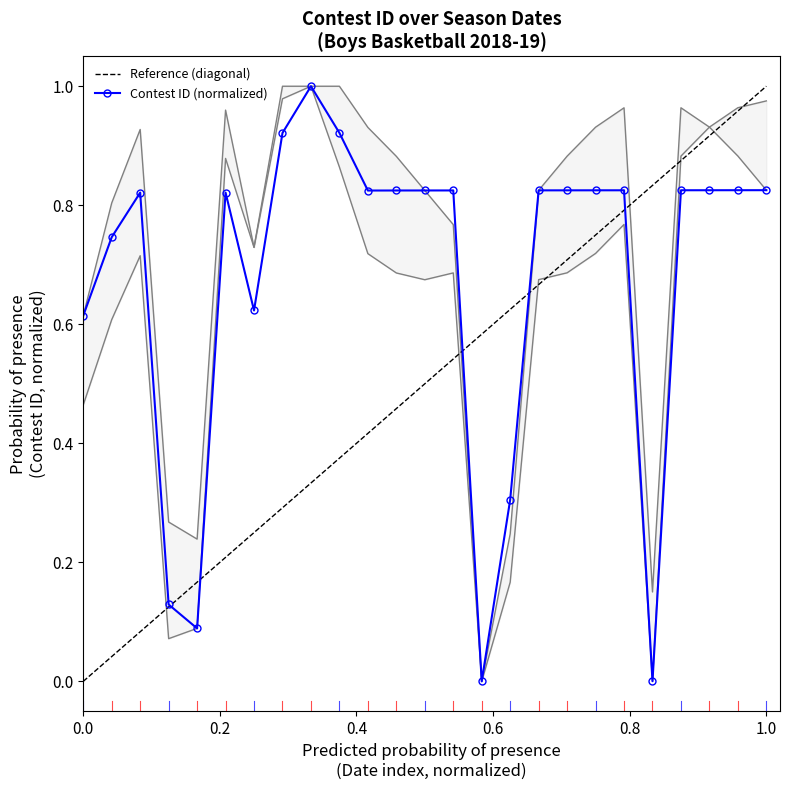

What is the difference between the second highest and second lowest values?

0.9